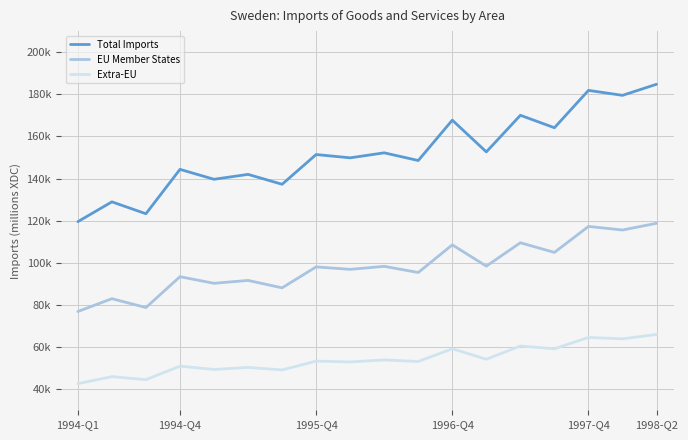

What is the average value of the Extra-EU series?

54109